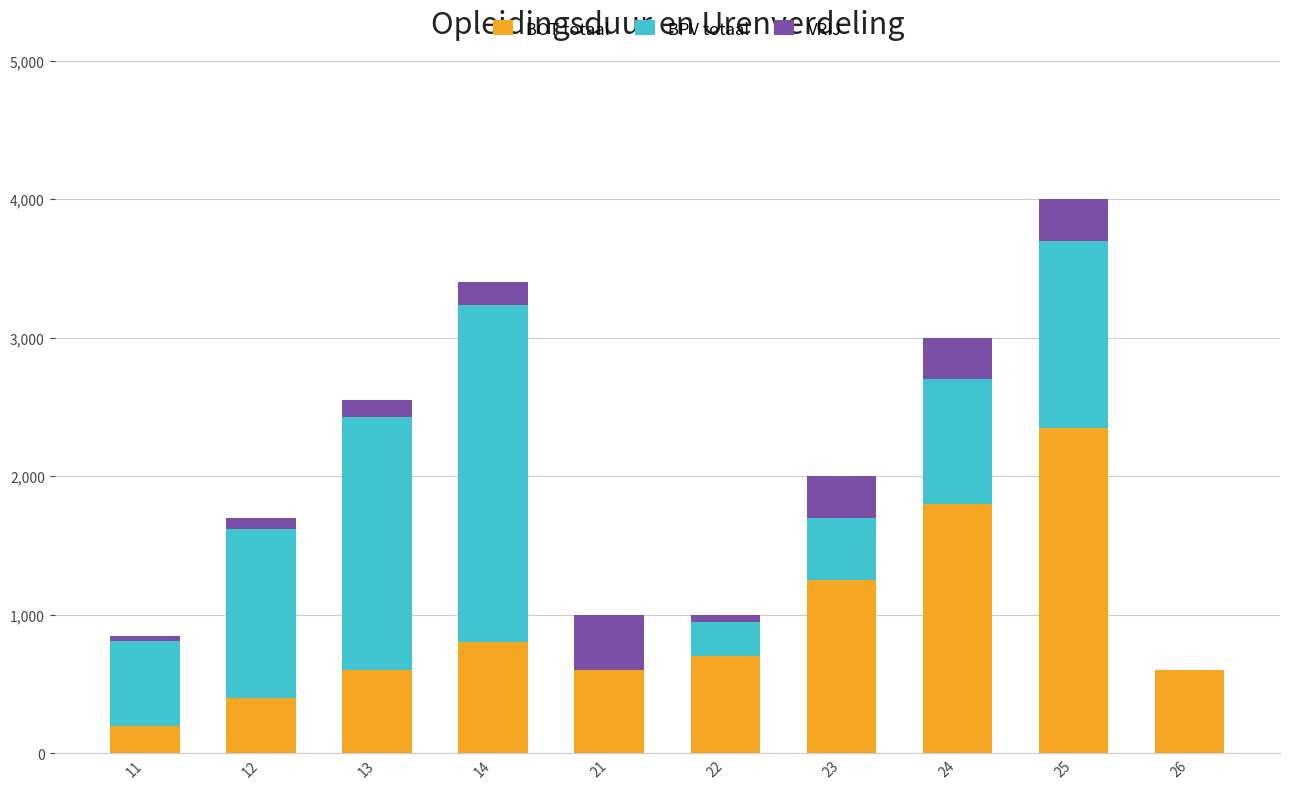

Reading left to right, list the values for the BOT totaal series.

11=200	12=400	13=600	14=800	21=600	22=700	23=1250	24=1800	25=2350	26=600